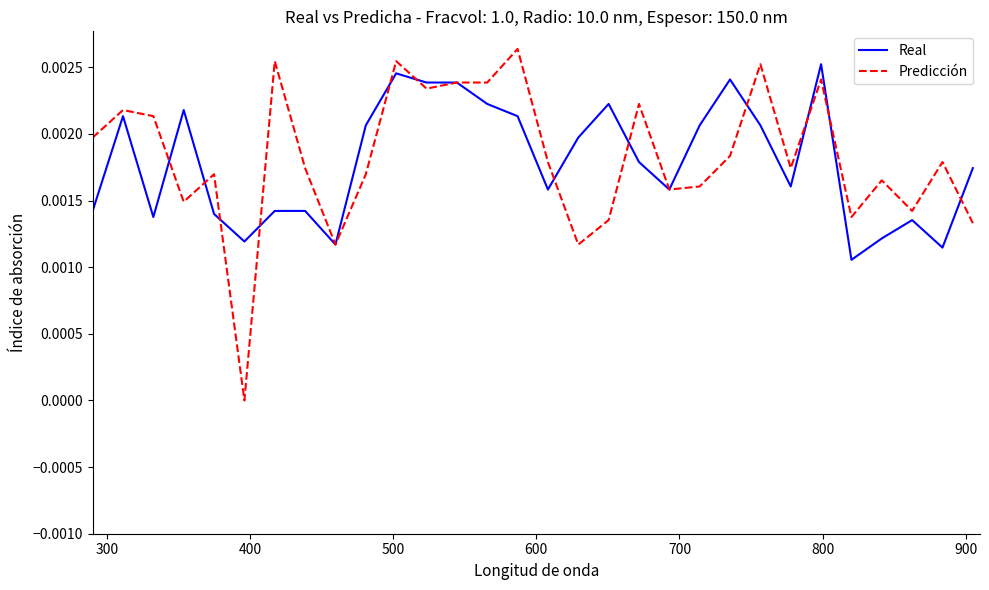

Count the Real values in the range 0 to 1.

30